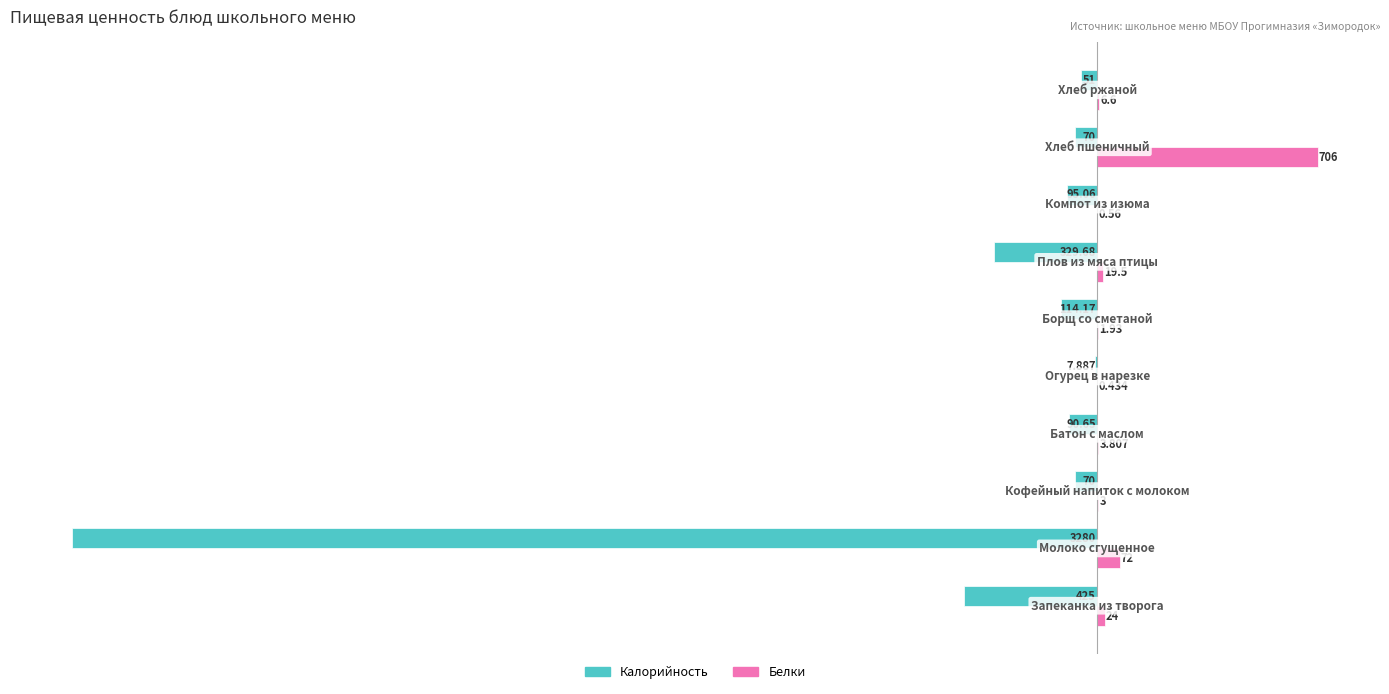

Which series has the largest total across all categories?

Белки